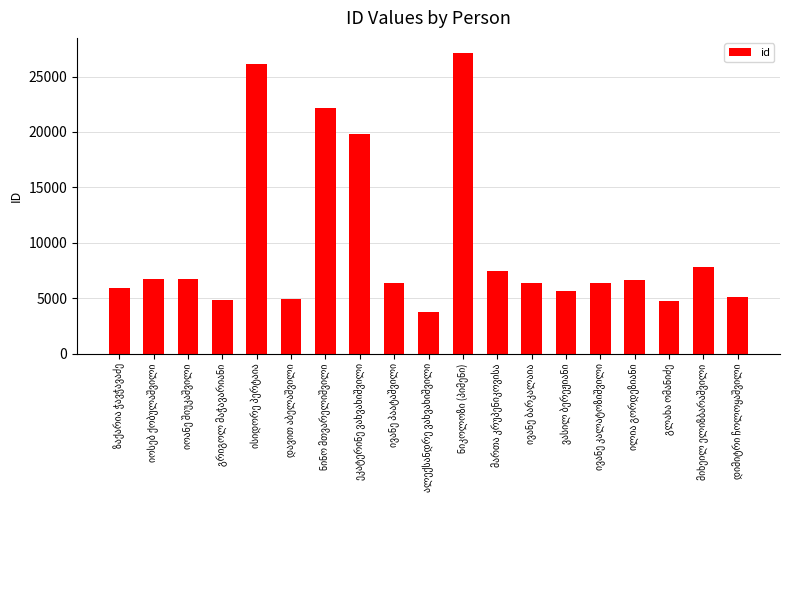

What is the minimum value shown in the chart?

3762